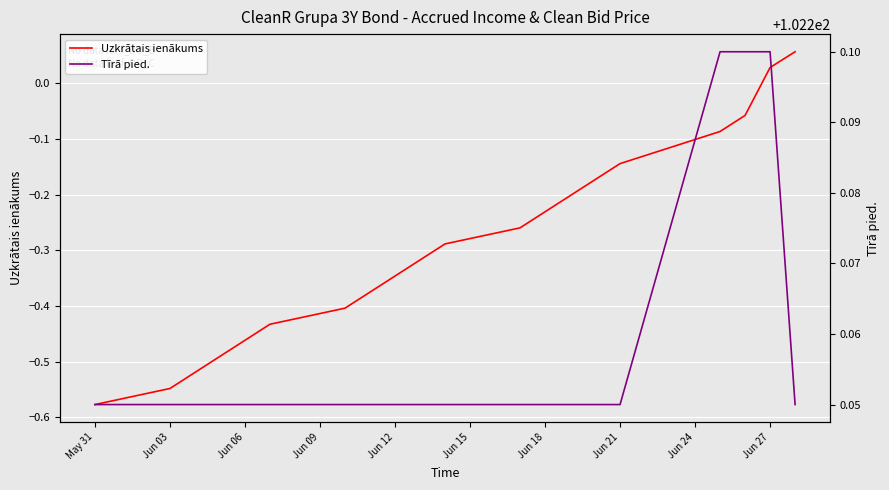

True or false: Uzkrātais ienākums and Tīrā pied. cross at least once.

False